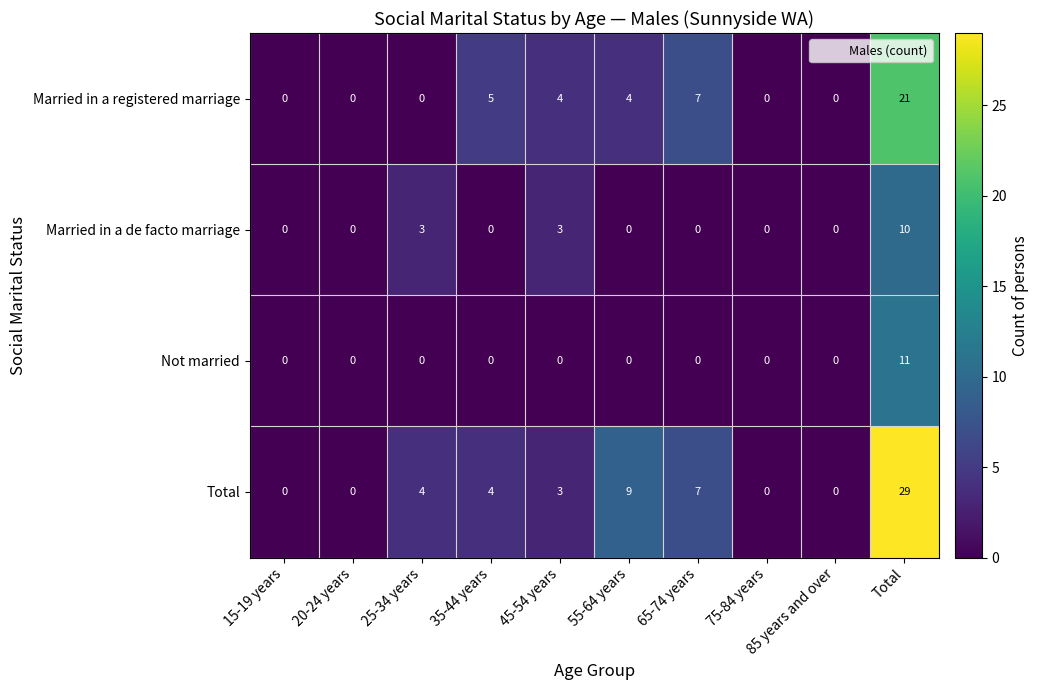

What is the maximum value shown in the chart?

29